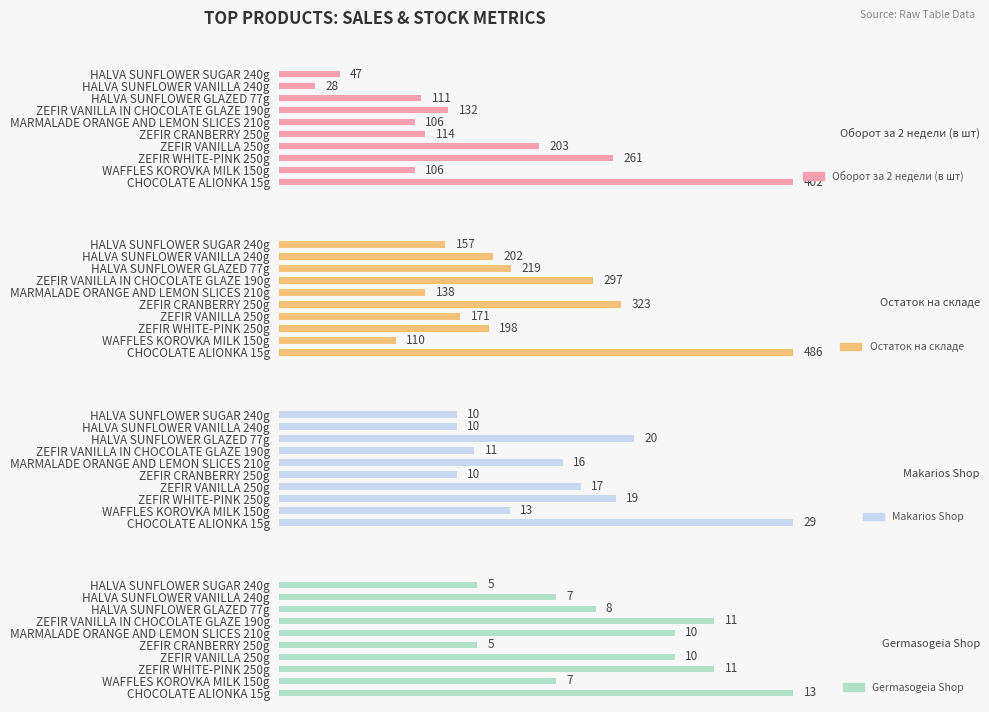

What position from the left is HALVA SUNFLOWER SUGAR 240g?

10